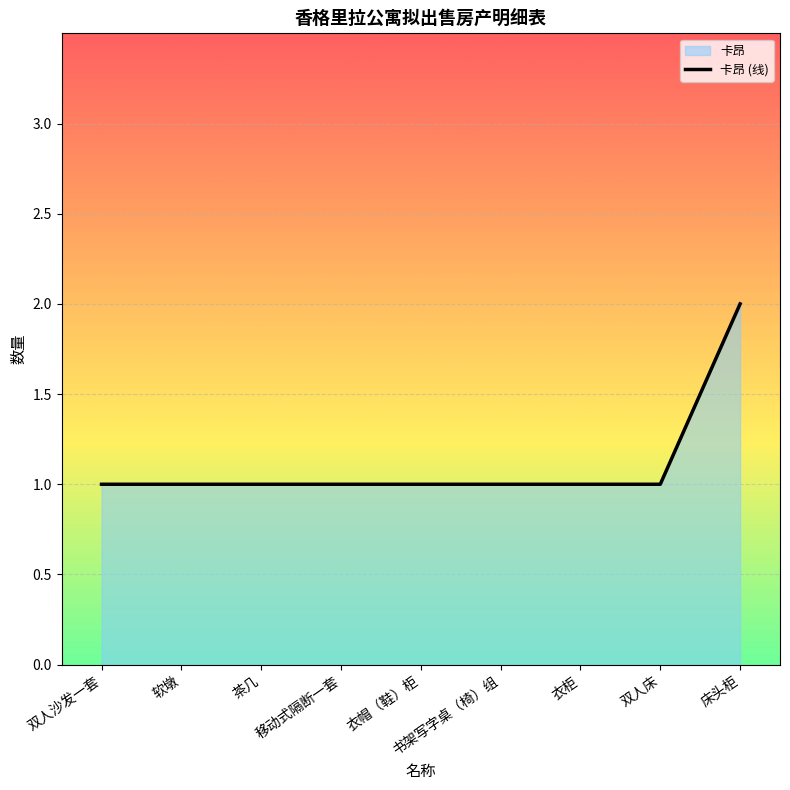

How many lines are shown in the chart?

1